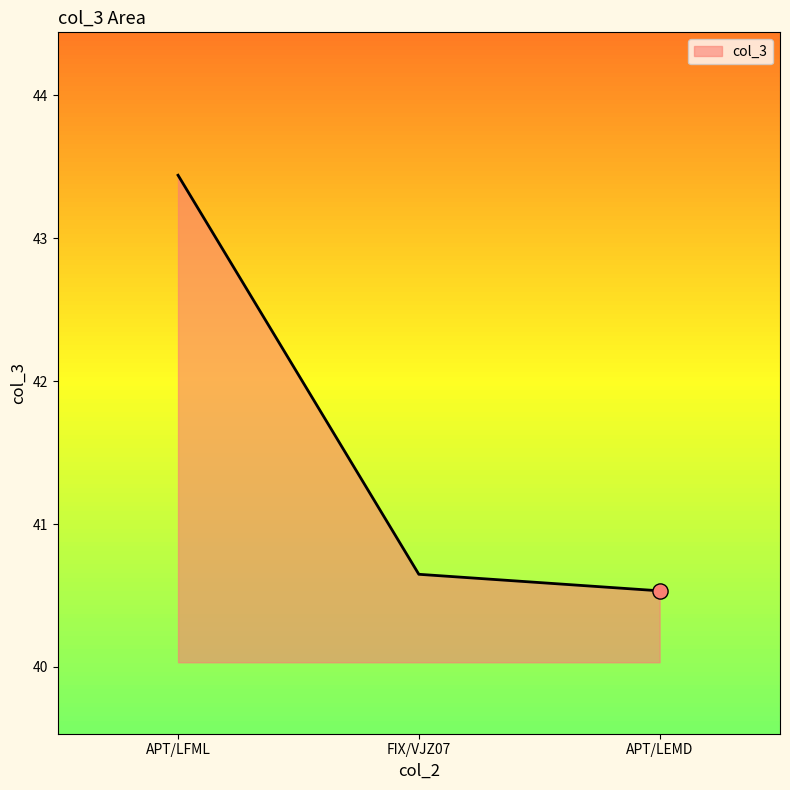

What is the change in value from FIX/VJZ07 to APT/LEMD?

-0.1